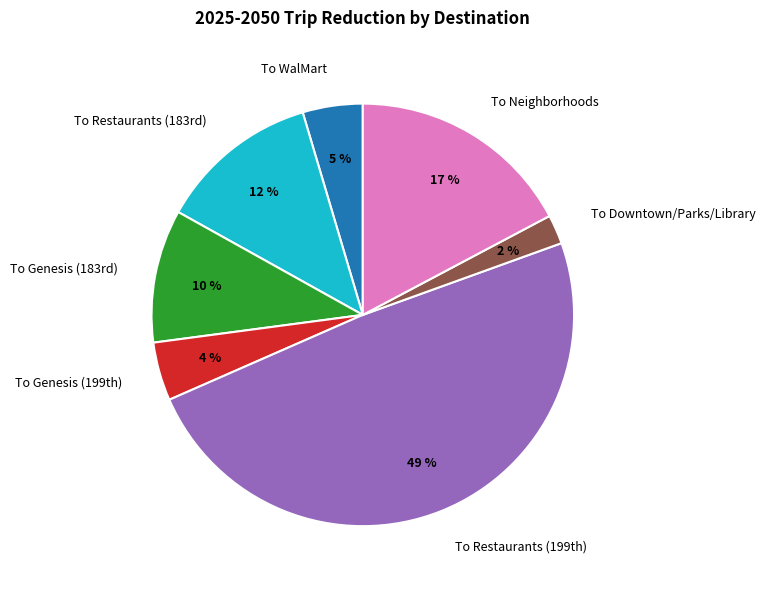

Is there a majority slice in this chart?

No